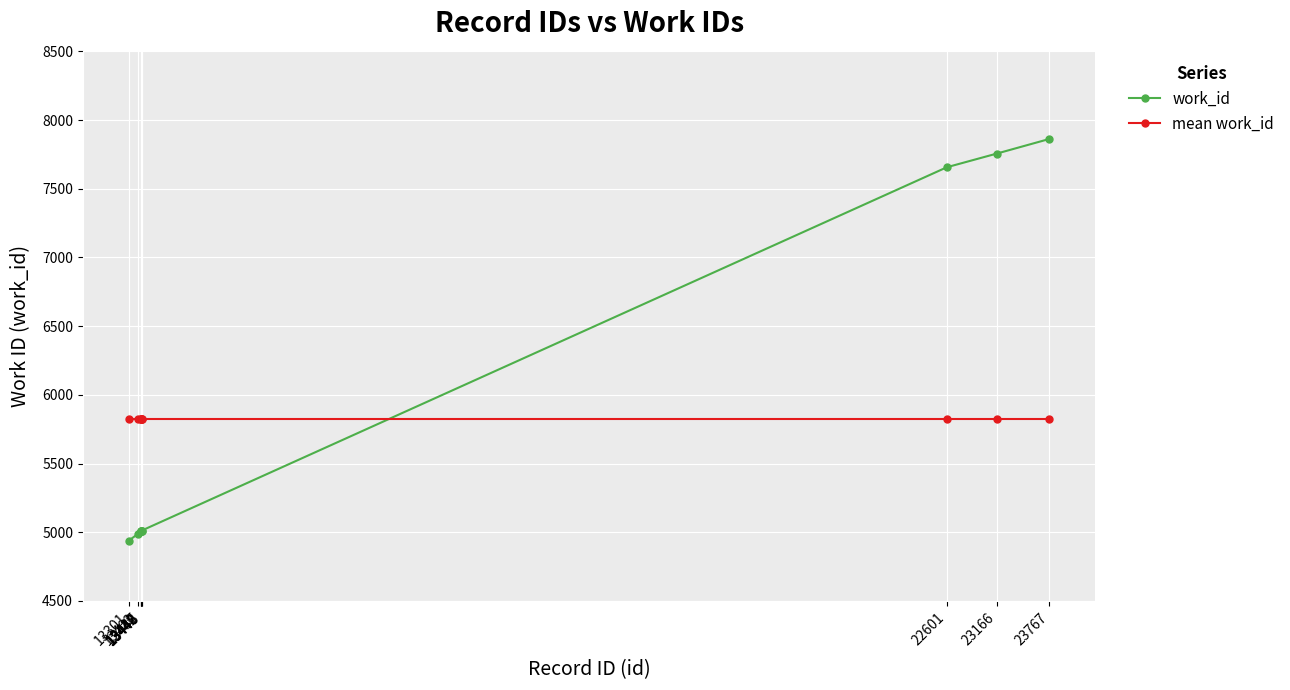

The mean work_id series shows 7858.9 at 23767. True or false?

False